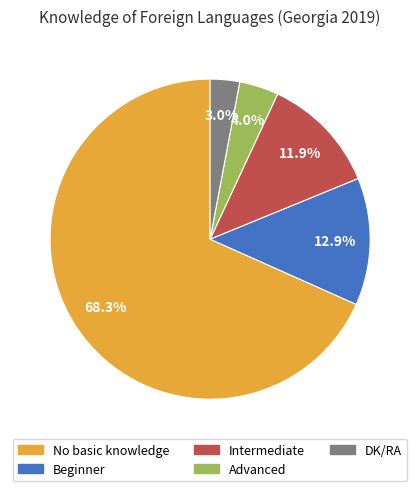

Rank the categories by value from lowest to highest.

DK/RA, Advanced, Intermediate, Beginner, No basic knowledge